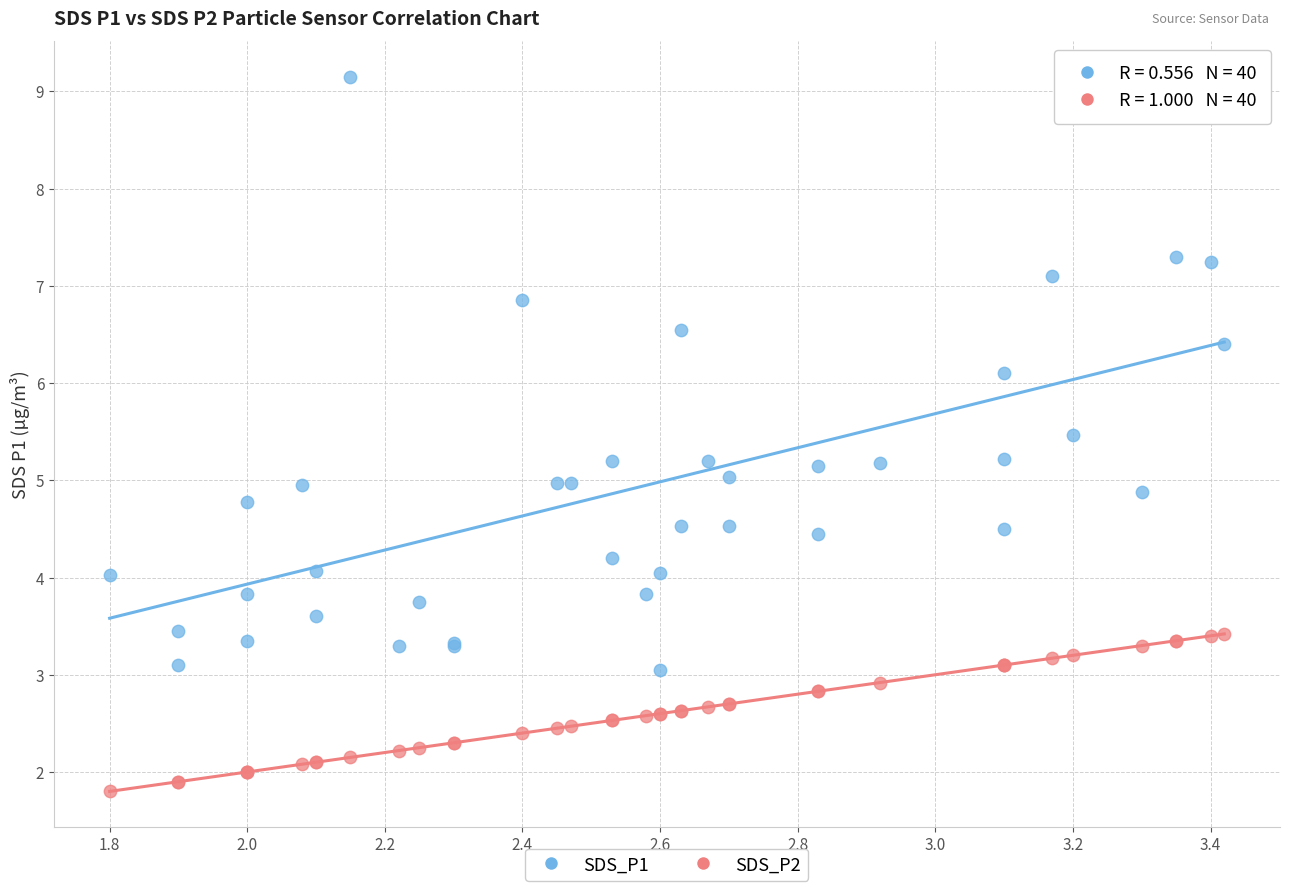

Which series contains the highest Y value?

SDS_P1